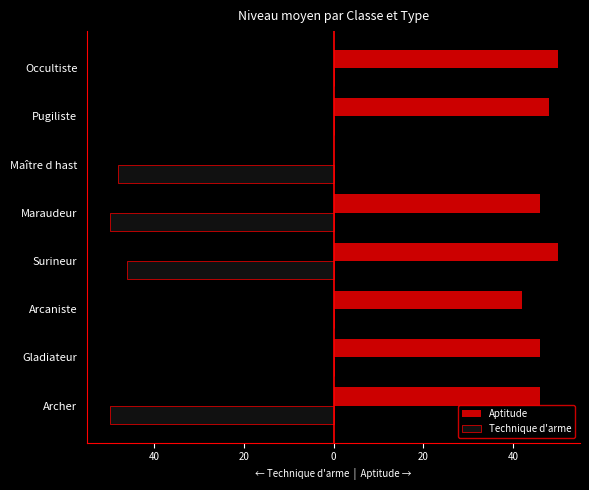

Reading right to left, list all the values displayed in this chart.

Aptitude: 50	48	0	46	50	42	46	46
Technique d'arme: 0	0	-48	-50	-46	0	0	-50